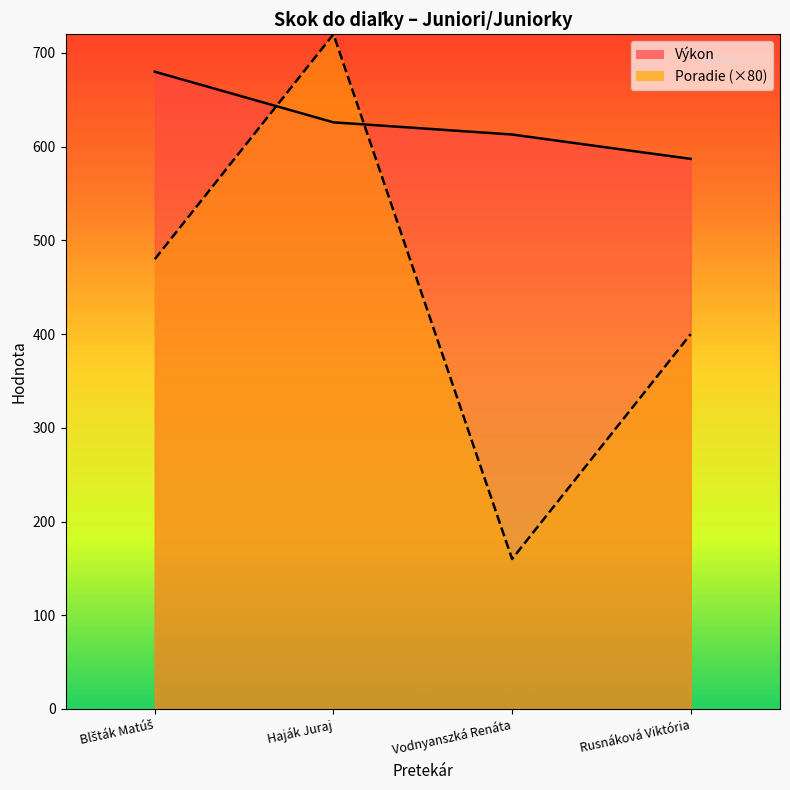

Count the number of data series in this chart.

2